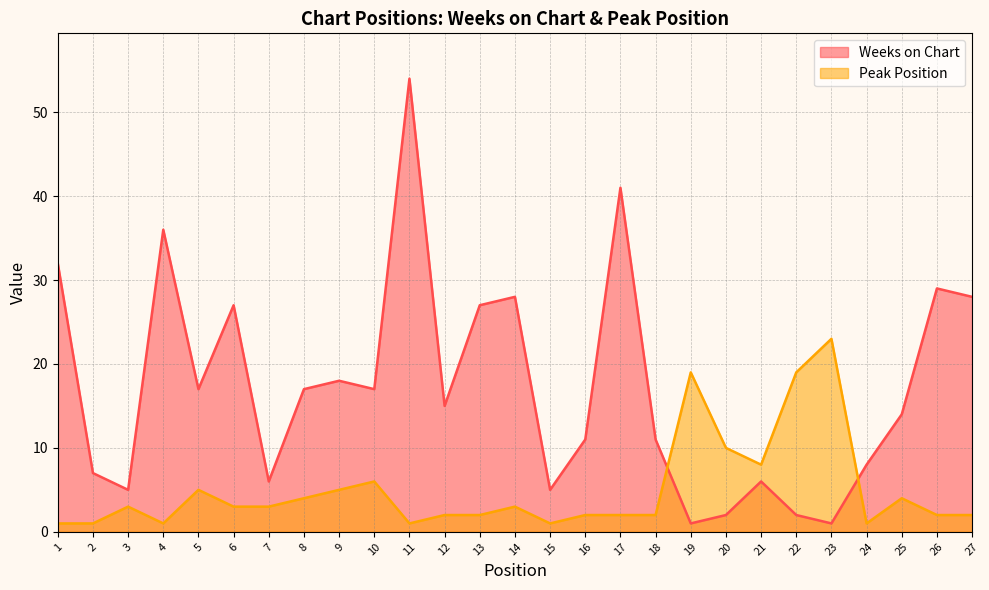

How many distinct data groups are displayed?

2